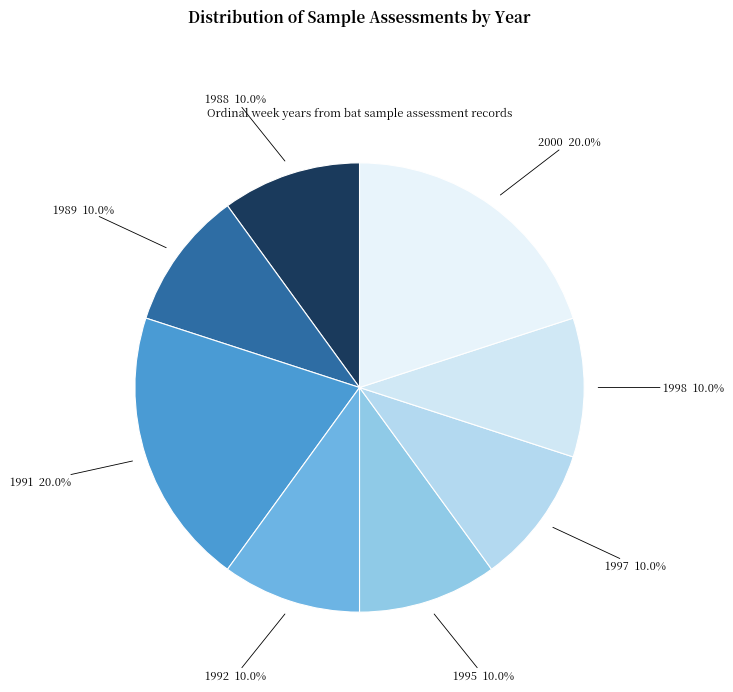

Approximately how many times larger is the value at 1995 compared to 1998?

1.0